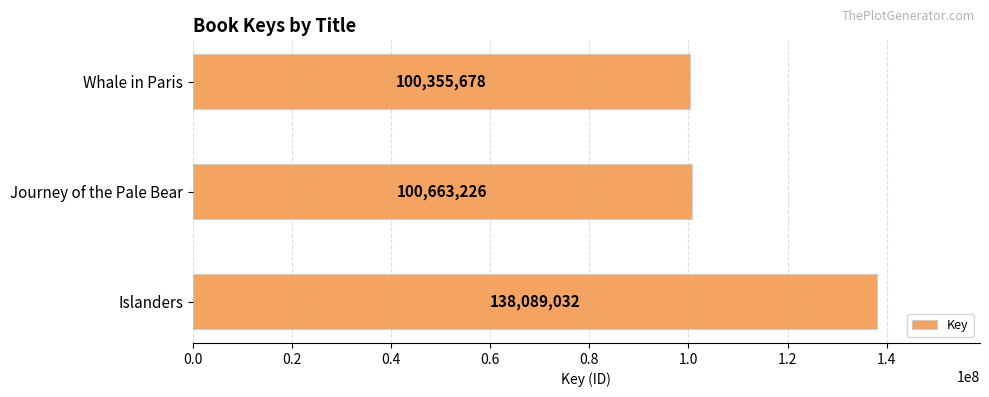

List the labels in order of value, largest first.

Islanders, Journey of the Pale Bear, Whale in Paris